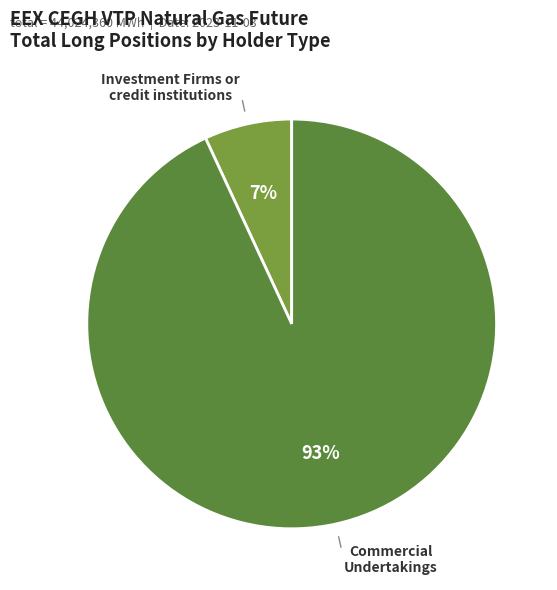

How many slices are in this pie chart?

2